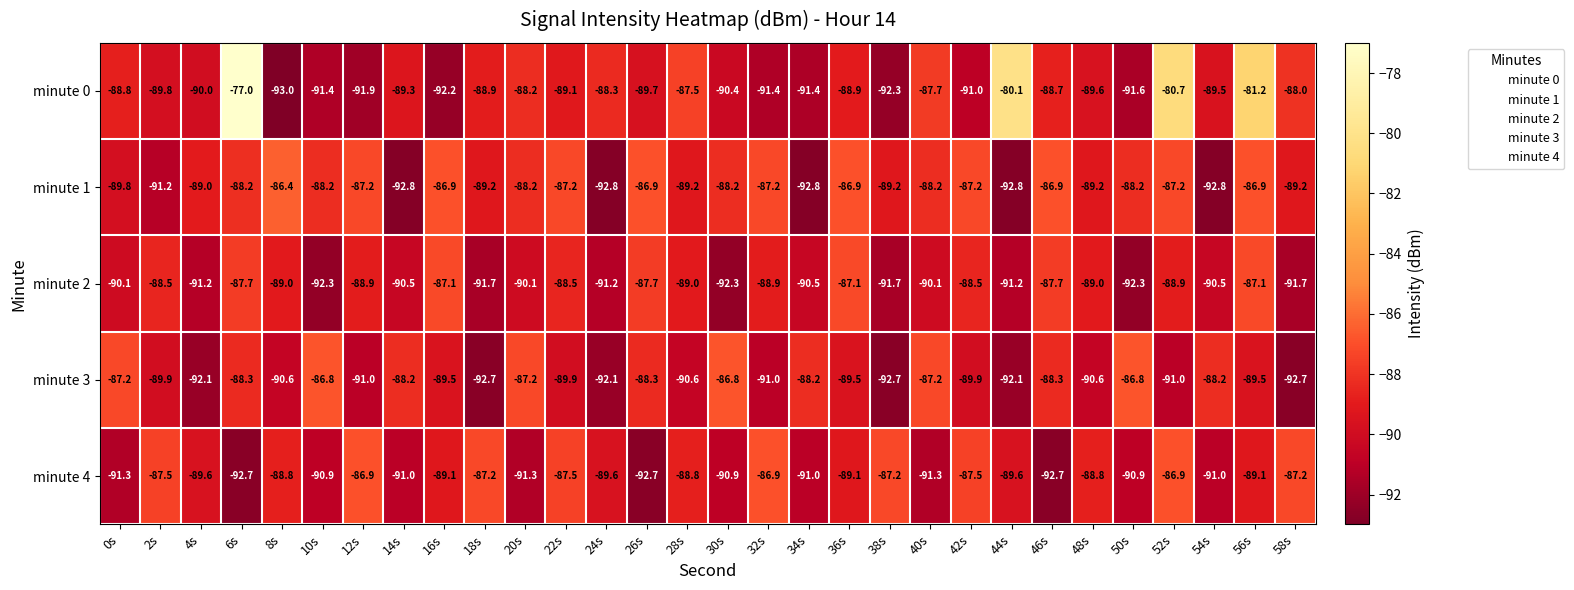

True or false: minute 4 has a value of -124.0 at 16s.

False